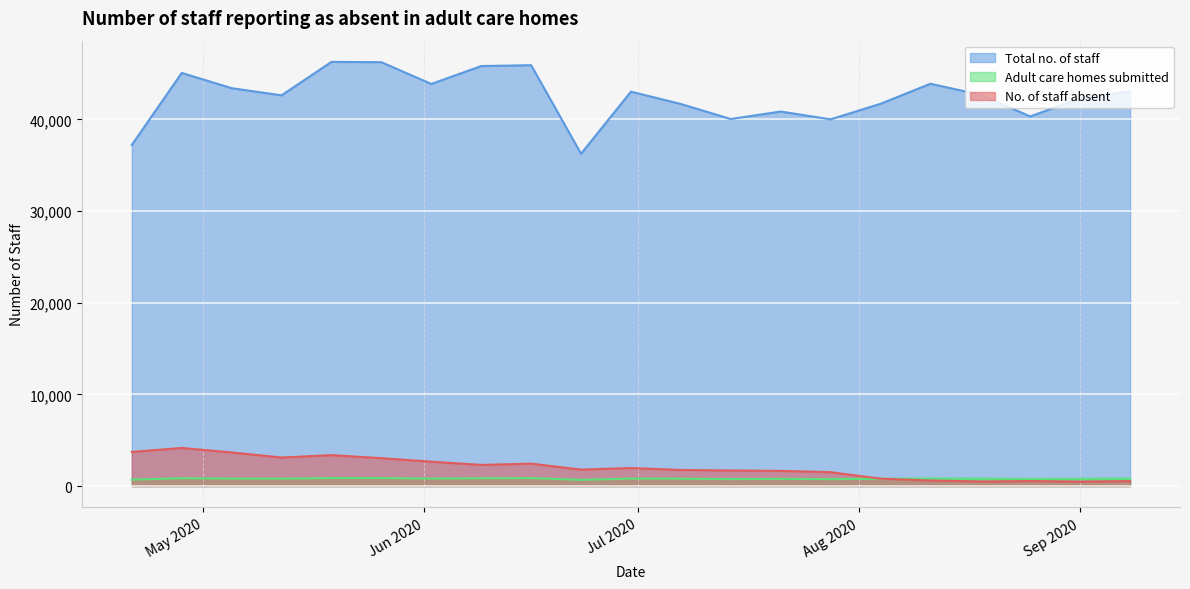

Which series has the widest spread of values?

Total no. of staff